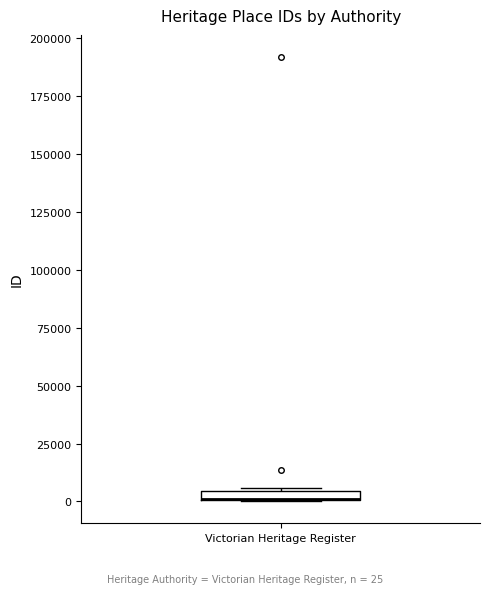

Where is the upper edge of the box for Victorian Heritage Register on the y-axis? The values are not printed on the chart, so give them approximately, as read against the axis.

5000